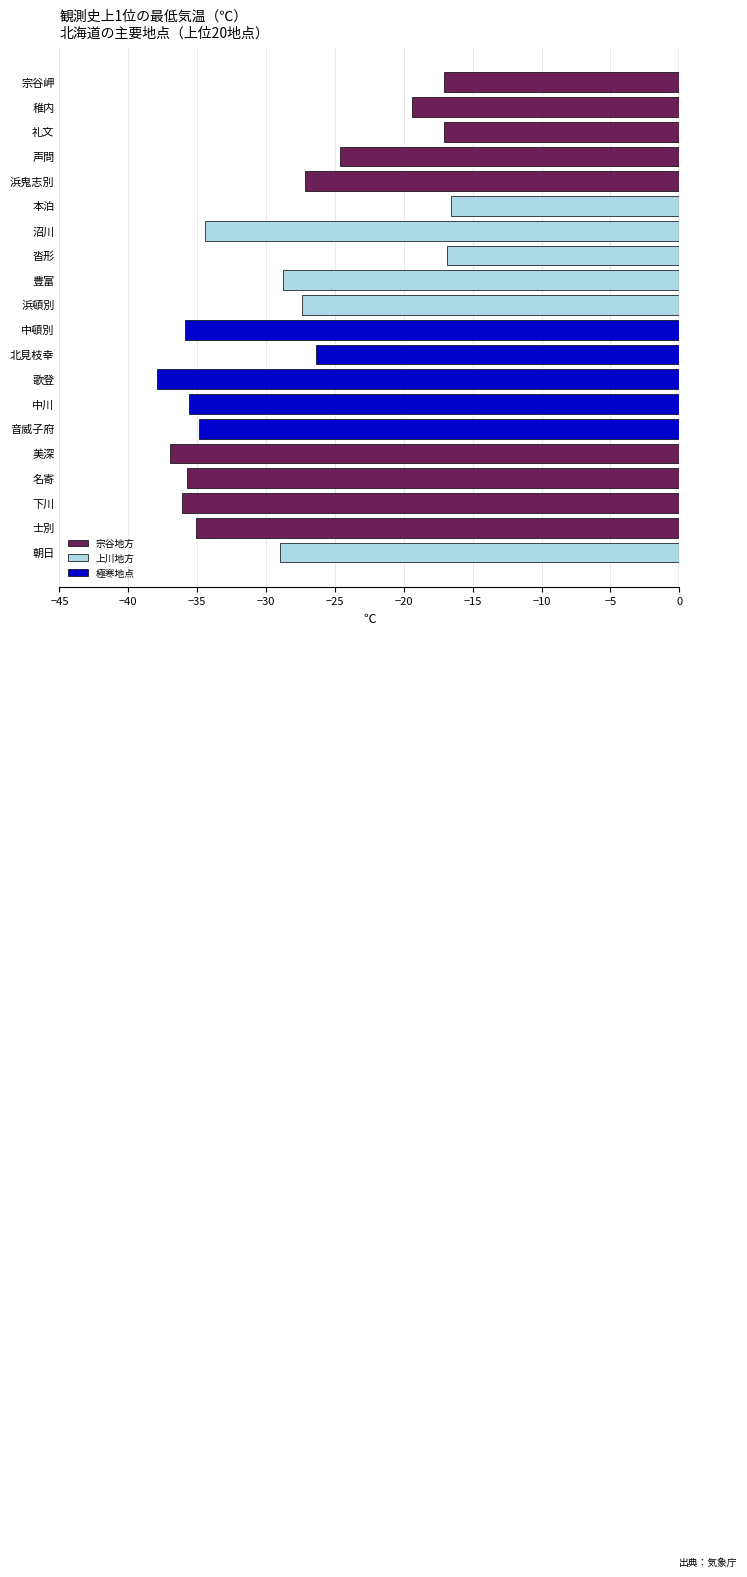

Does the chart contain stacked bars?

No